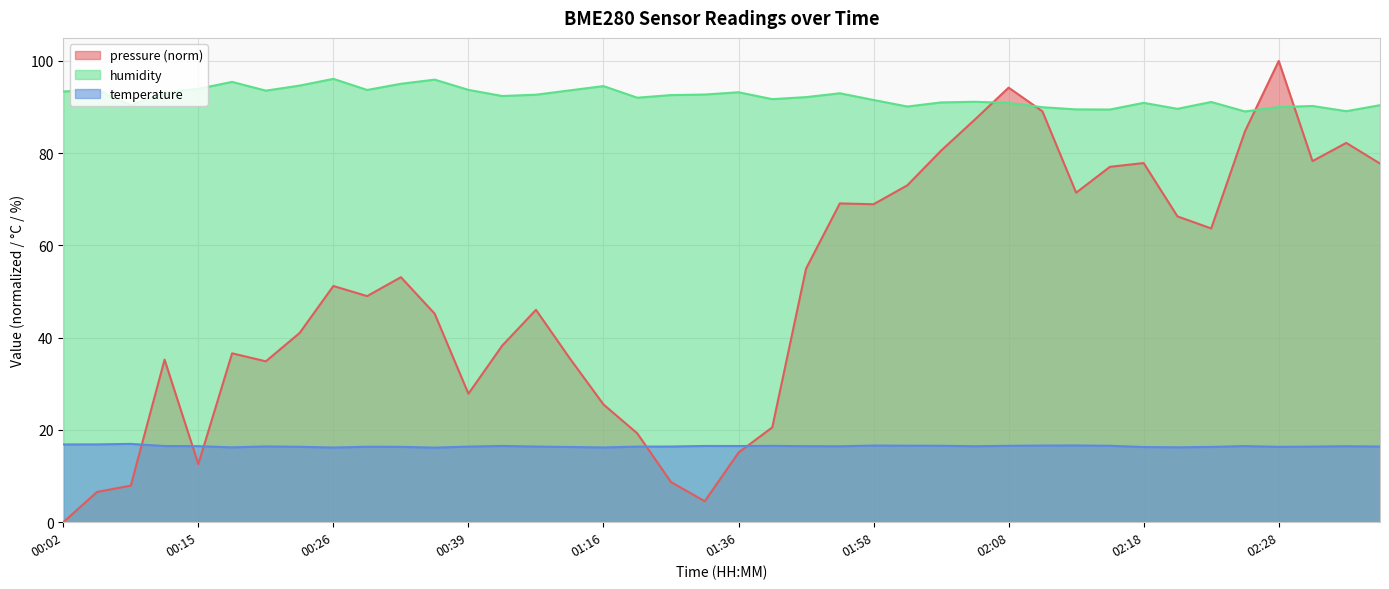

What is the sum of all pressure values?

2011.4